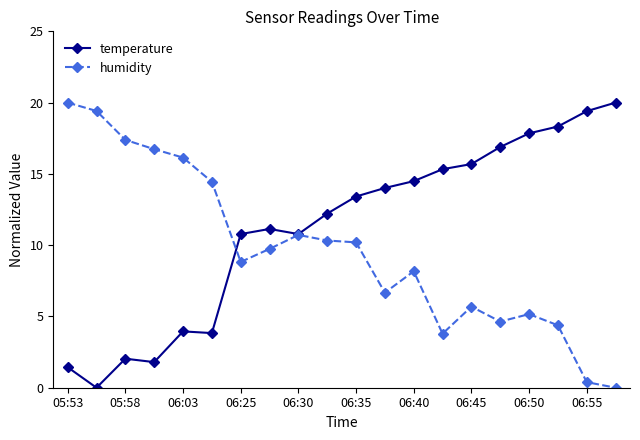

Which series has the largest total across all categories?

temperature